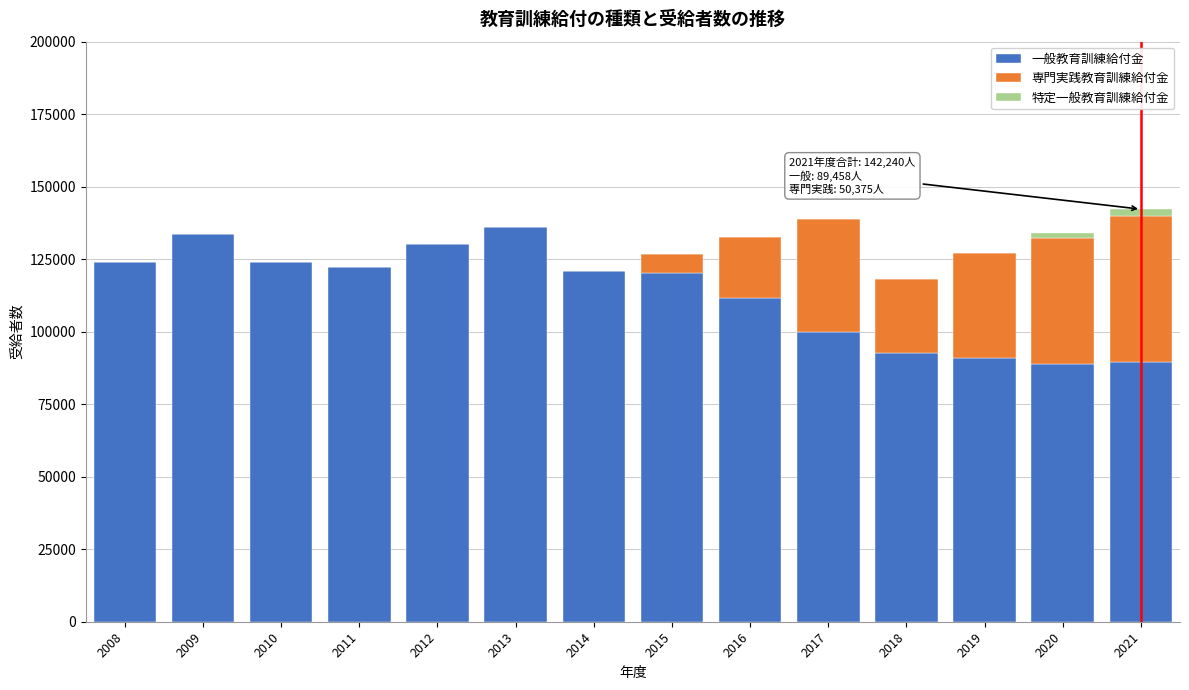

The value of 一般教育訓練給付金 at 2009 is 133598. True or false?

True